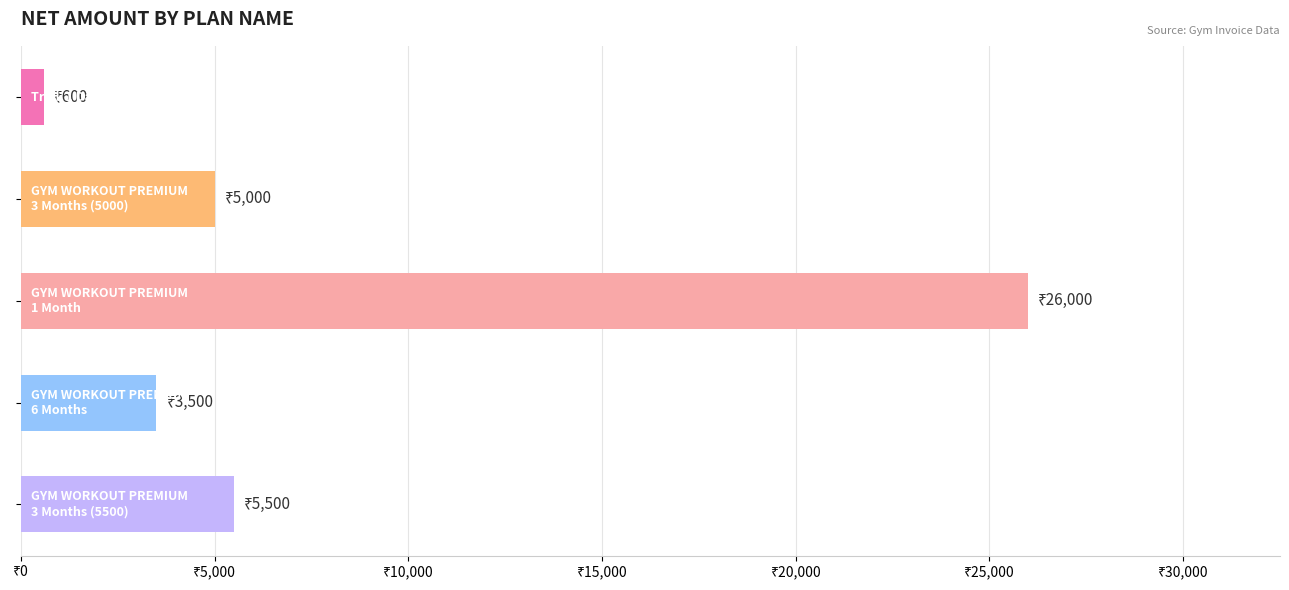

Does the chart contain stacked bars?

No